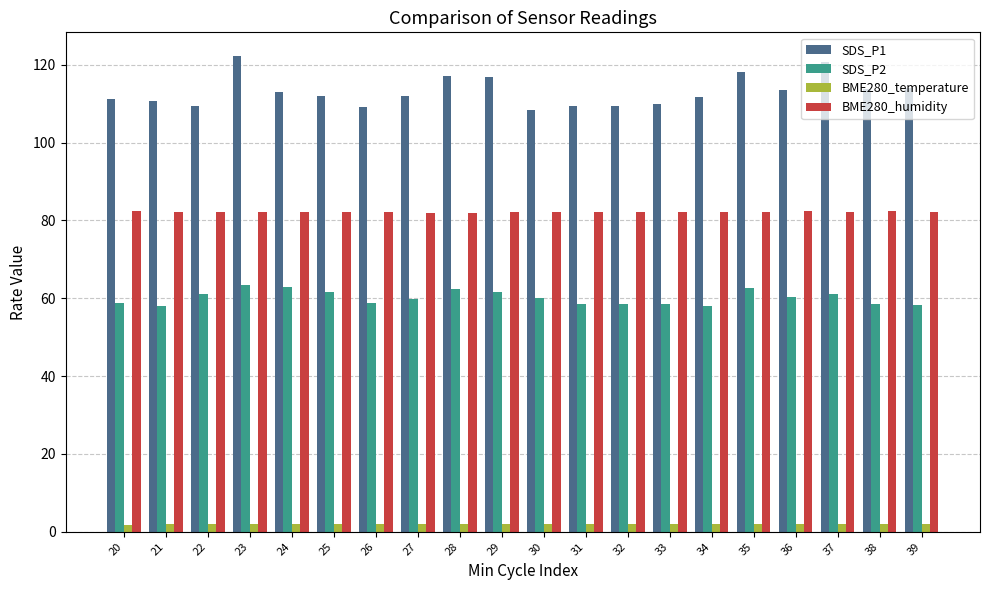

Rank the series by their maximum value, from highest to lowest.

SDS_P1, BME280_humidity, SDS_P2, BME280_temperature